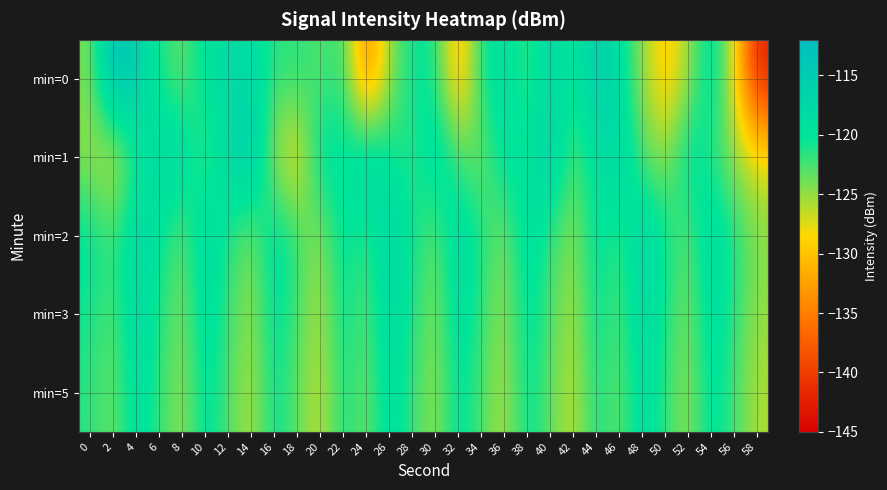

At which category is the sum across all series the highest?

4